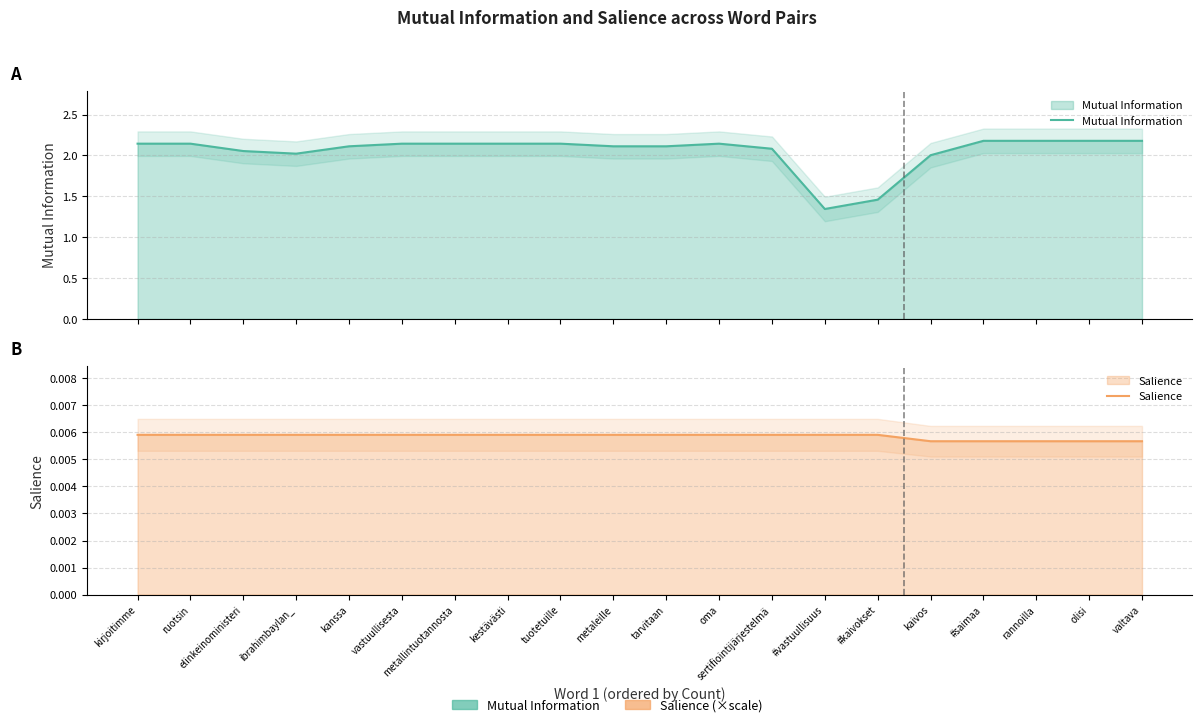

True or false: Salience has a value of 0.0 at valtava.

True